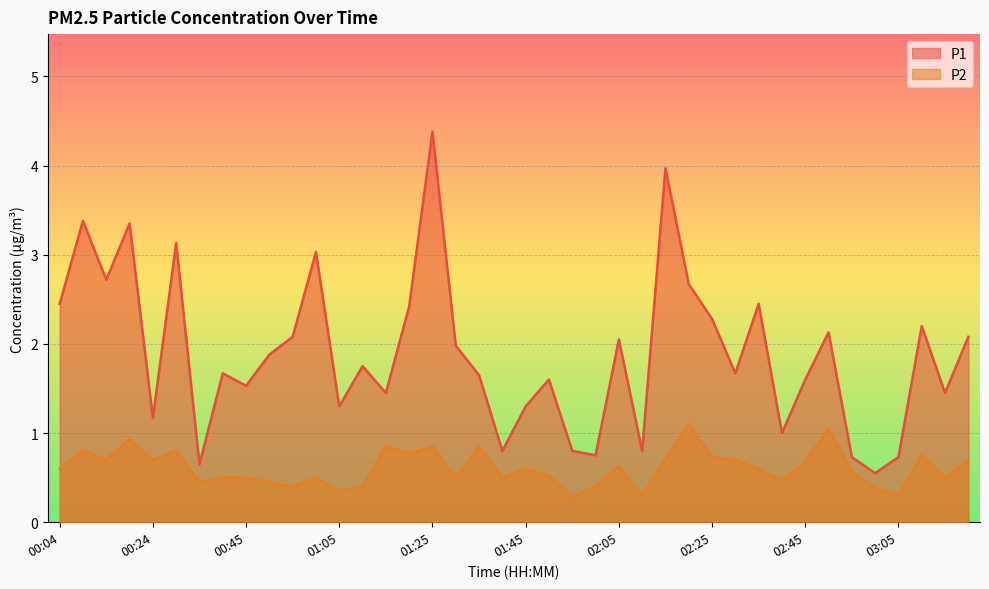

How many interior local peaks does the P1 series have?

13